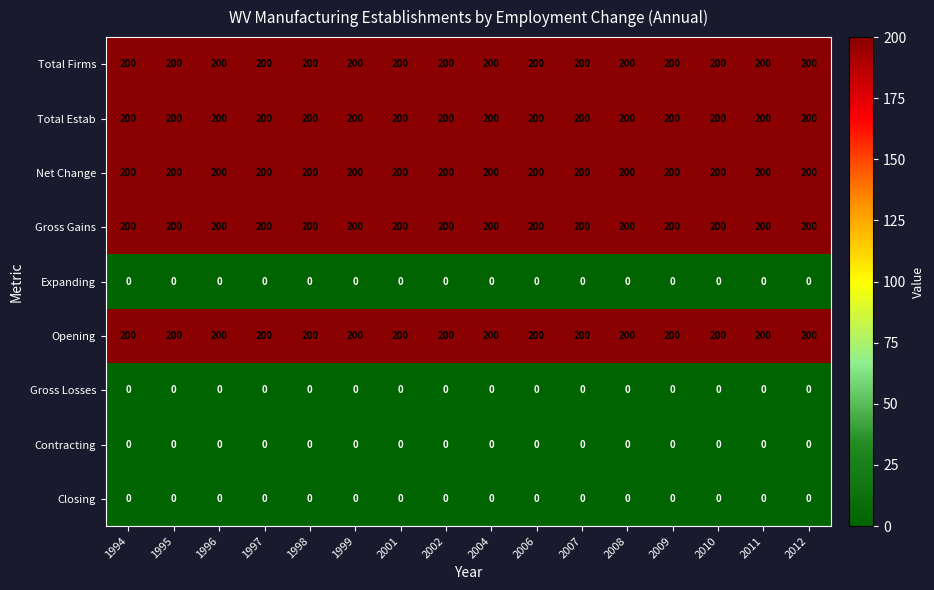

What is the difference between the highest and lowest values at 2011?

200